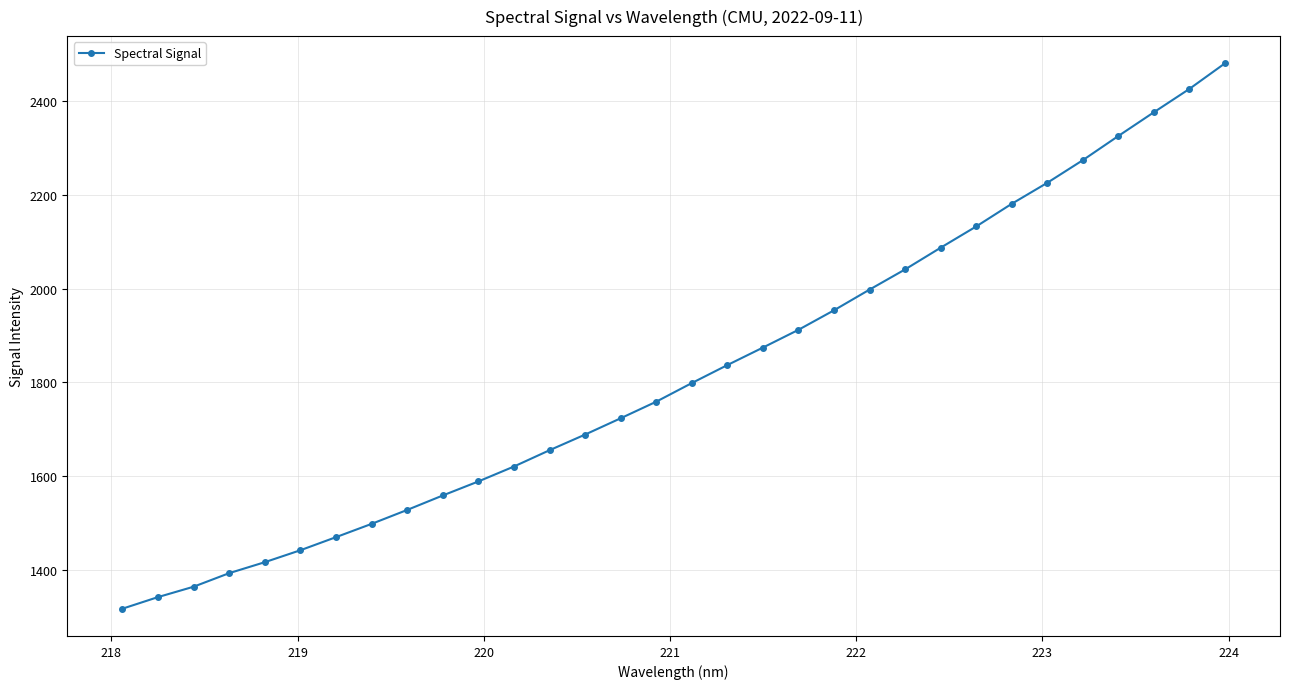

True or false: the data has more than 2 interior local peaks.

False